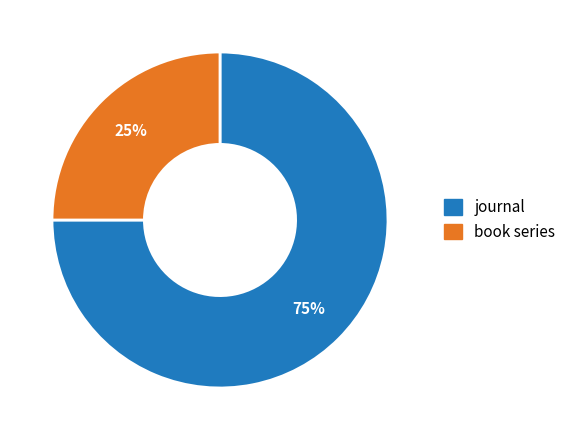

The book series slice represents 25% of the pie. True or false?

True